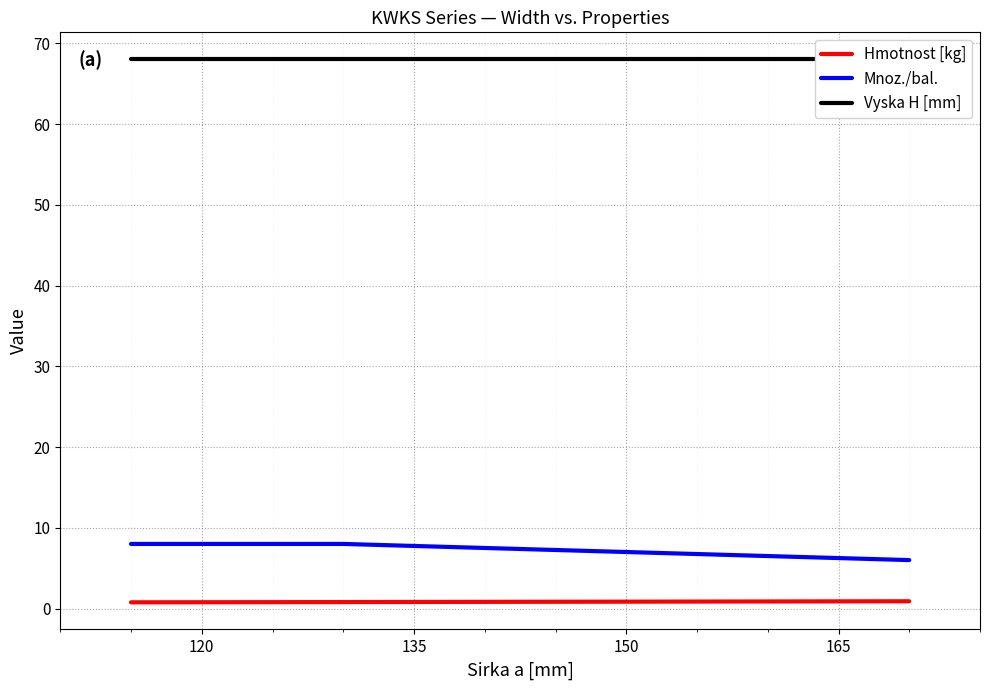

What is the minimum value for Mnoz./bal.?

6.0